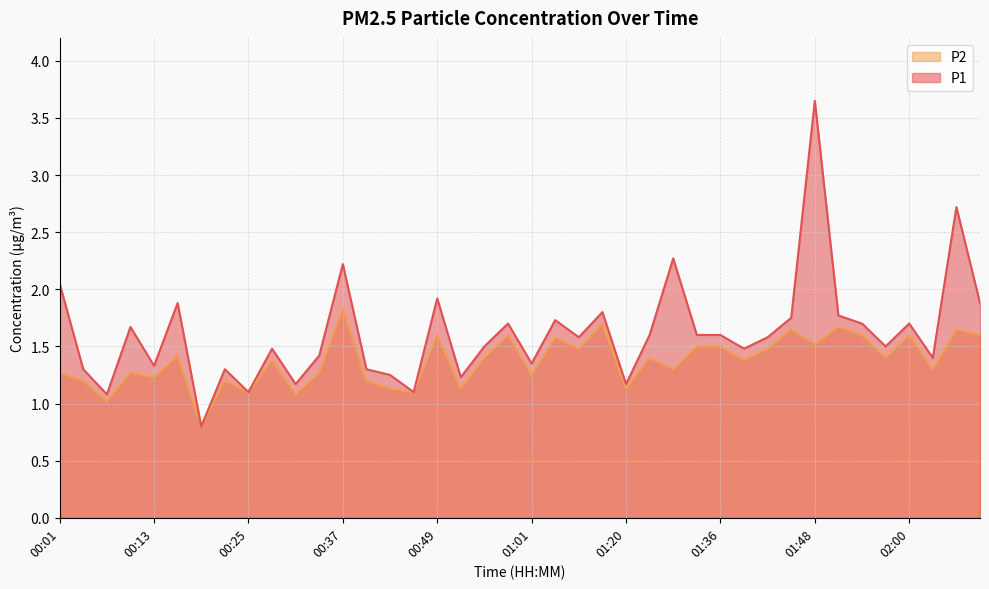

What value does the P1 series have at 02:09?

1.9